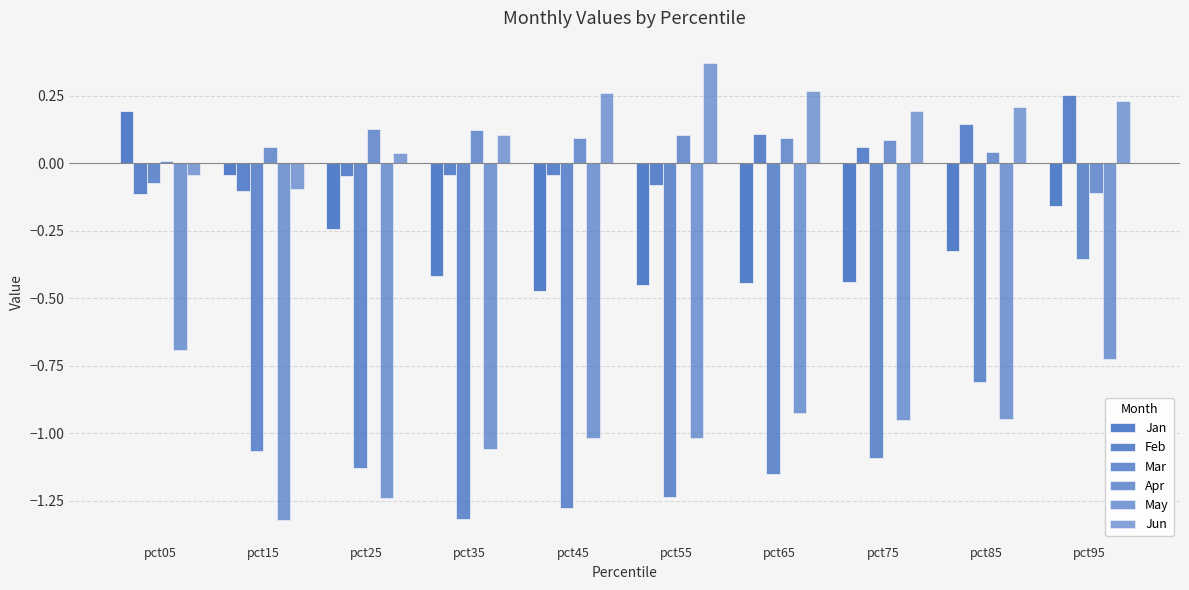

How many bars are there in each group?

6